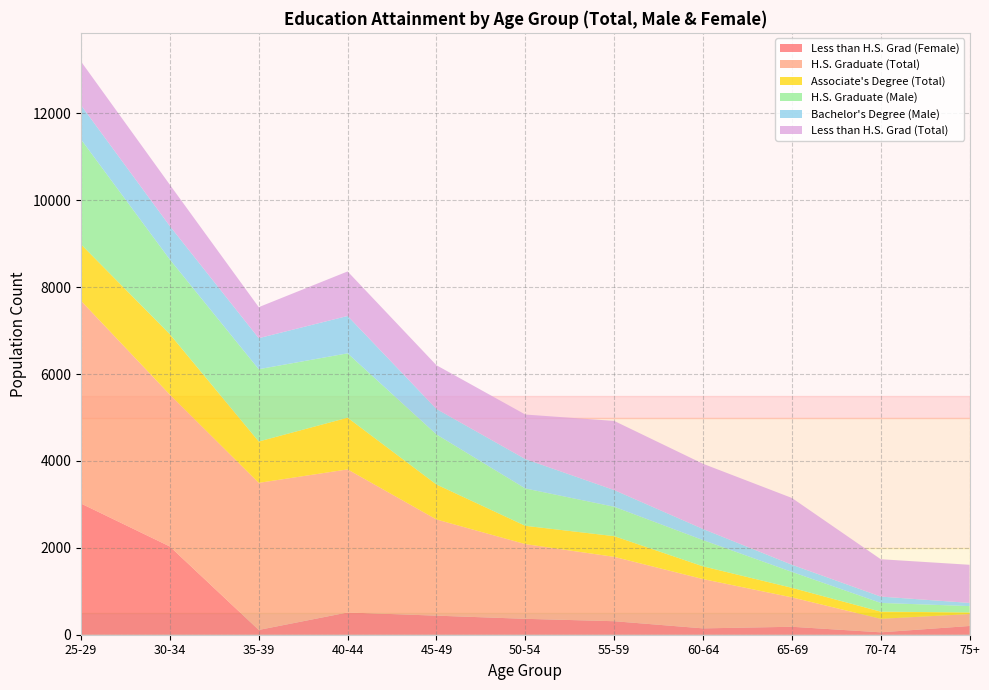

At which category is the sum across all series the highest?

25-29